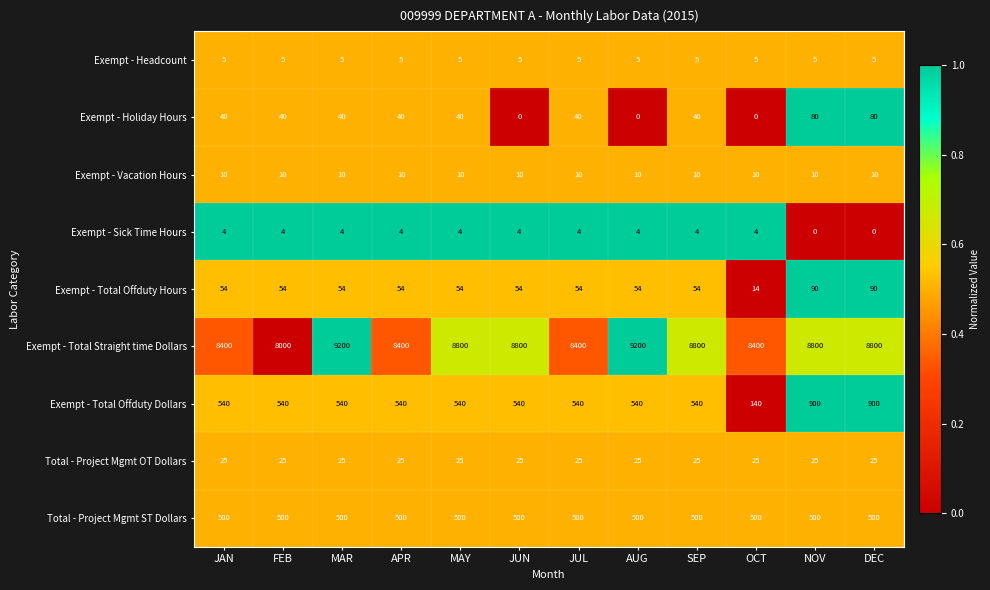

Rank the series at JAN from highest to lowest value.

Exempt - Total Straight time Dollars, Exempt - Total Offduty Dollars, Total - Project Mgmt ST Dollars, Exempt - Total Offduty Hours, Exempt - Holiday Hours, Total - Project Mgmt OT Dollars, Exempt - Vacation Hours, Exempt - Headcount, Exempt - Sick Time Hours